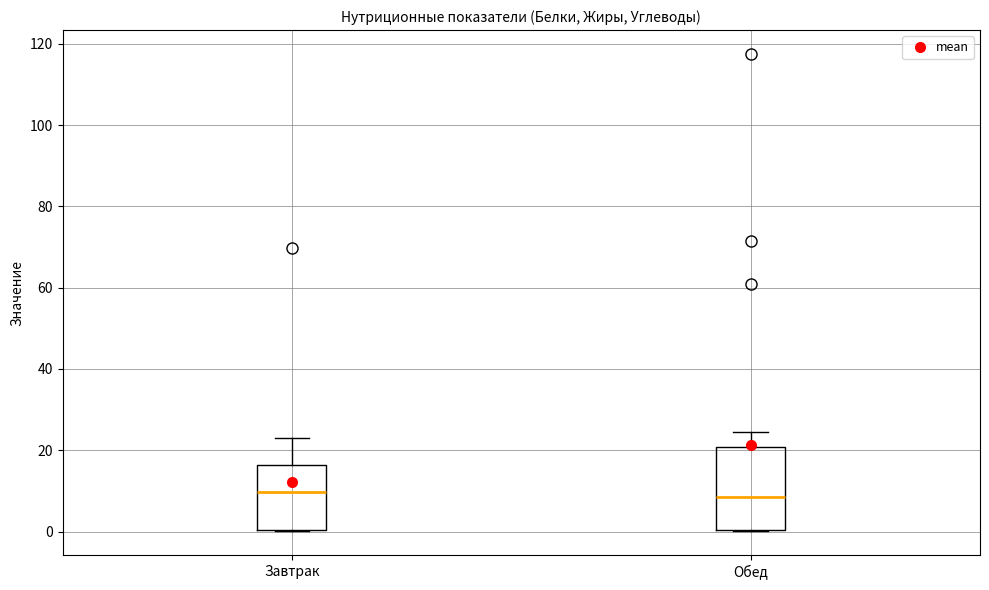

Comparing the boxes themselves (not the whiskers), which one is the tallest?

Обед